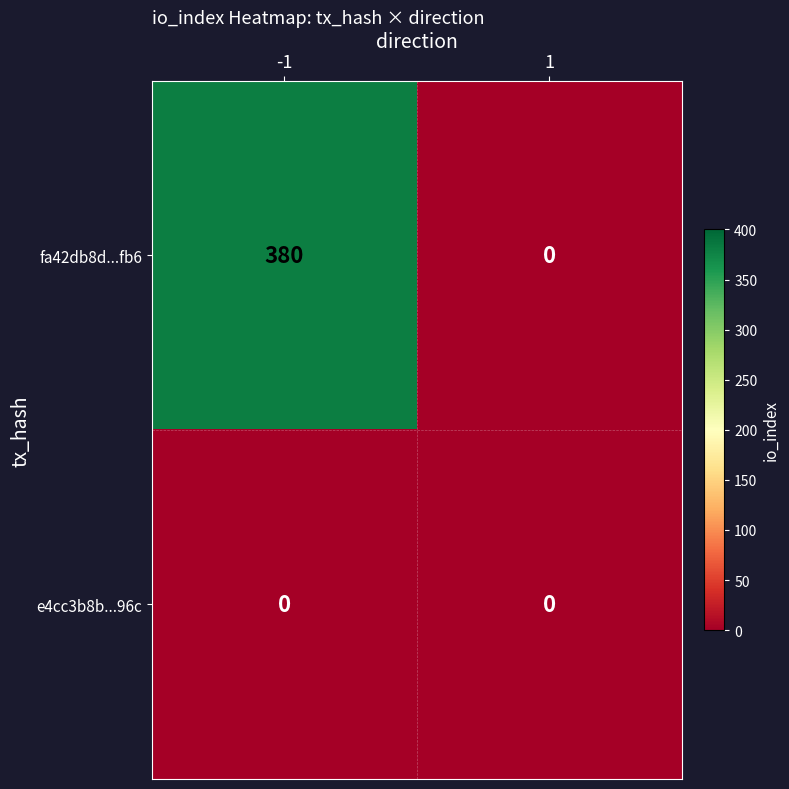

What is the total value across all series at -1?

380